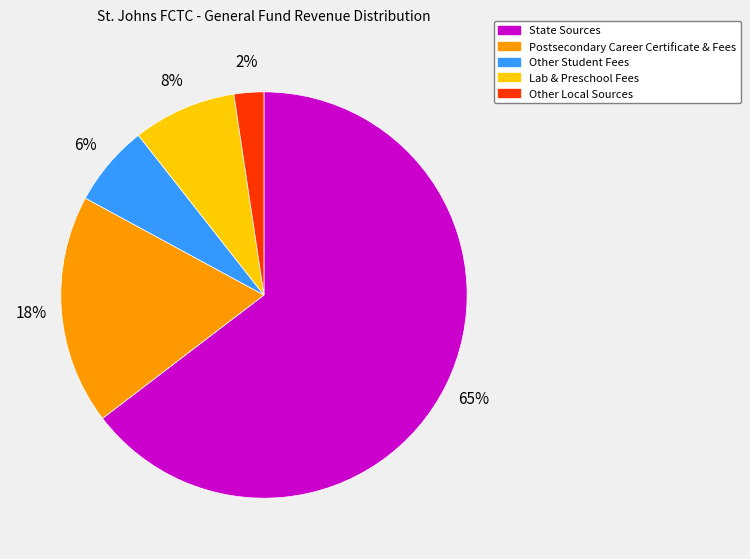

Is there a majority slice in this chart?

Yes